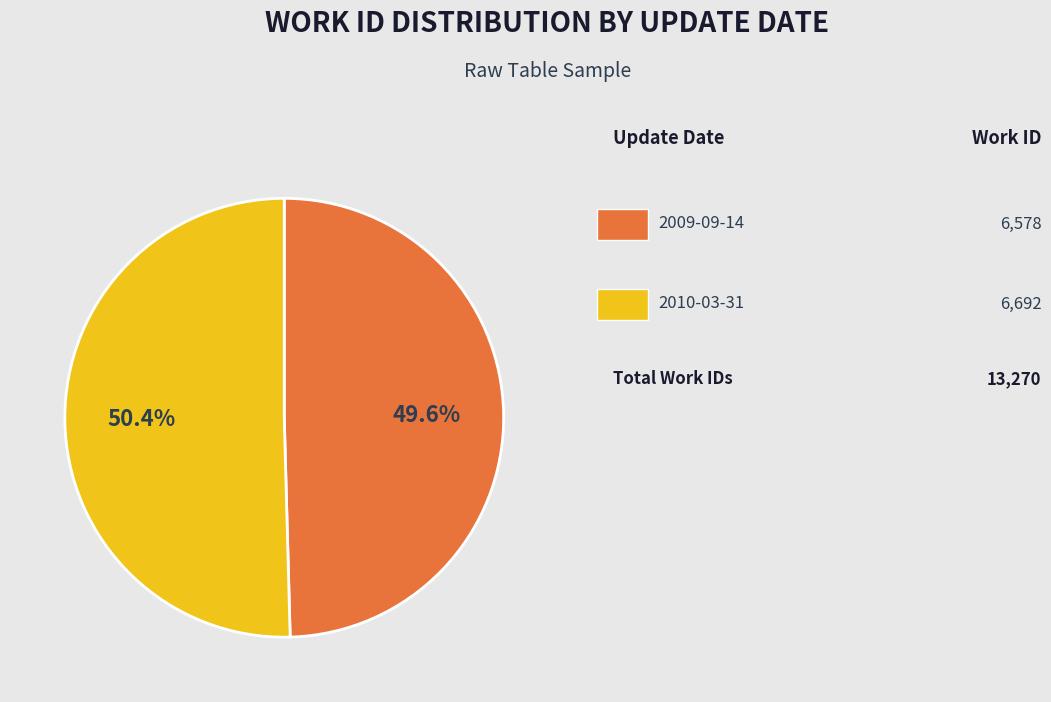

Does any single category account for the majority?

Yes